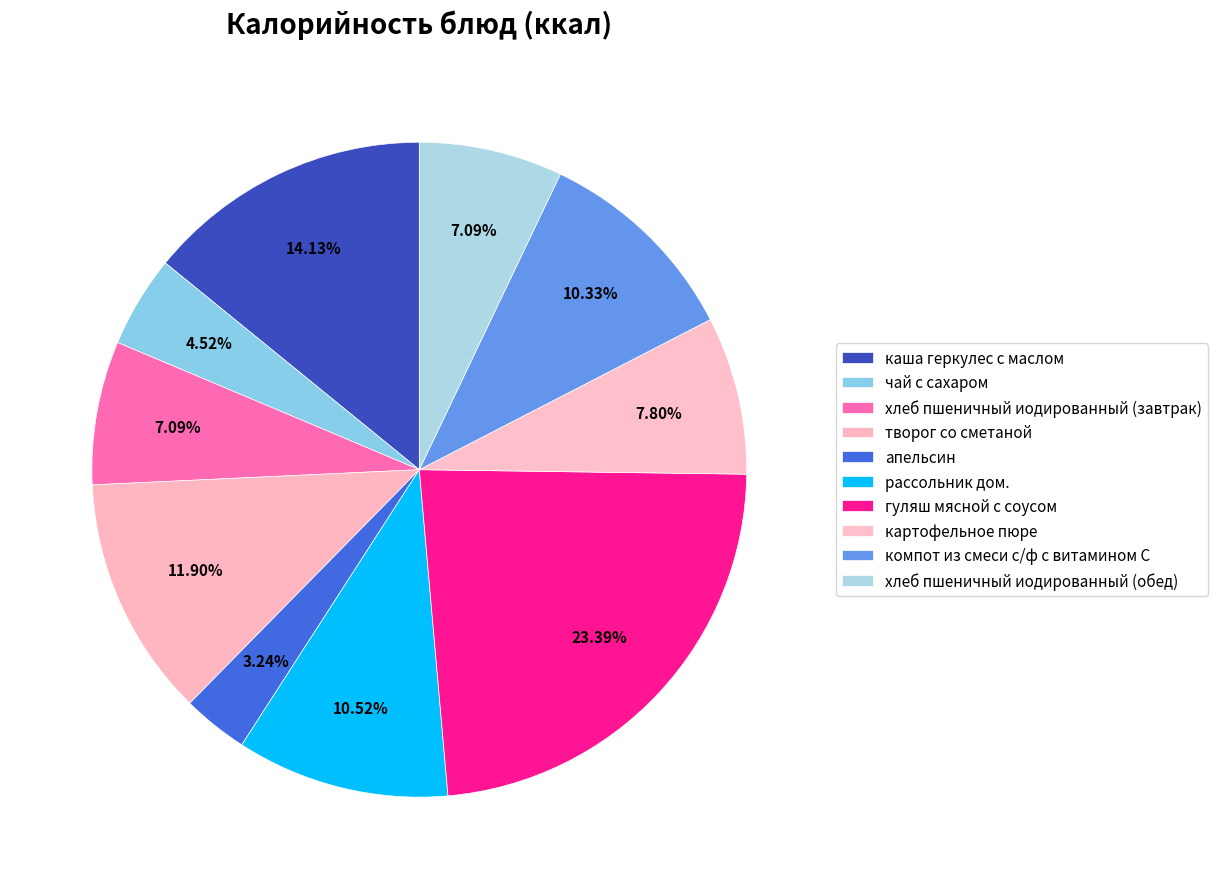

To the nearest percent, what is the difference between the largest and smallest slice percentages?

20%